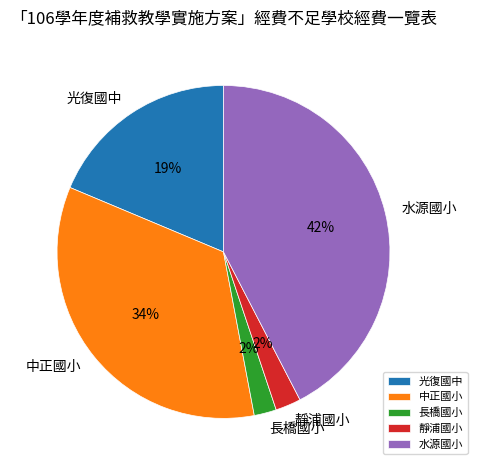

How many slices are in this pie chart?

5